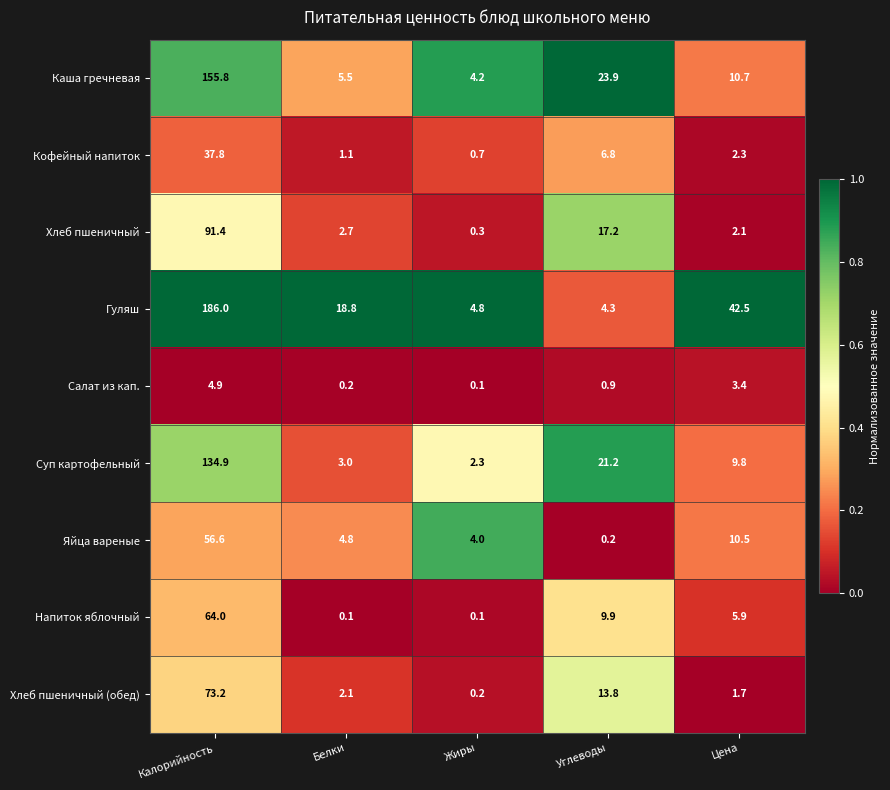

The value of Салат из кап. at Калорийность is 2.6. True or false?

False